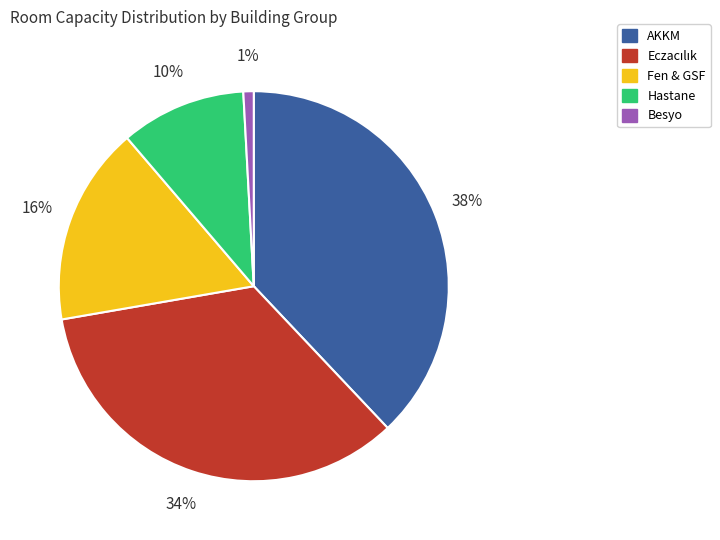

To the nearest percent, what is the difference between the largest and smallest slice percentages?

37%